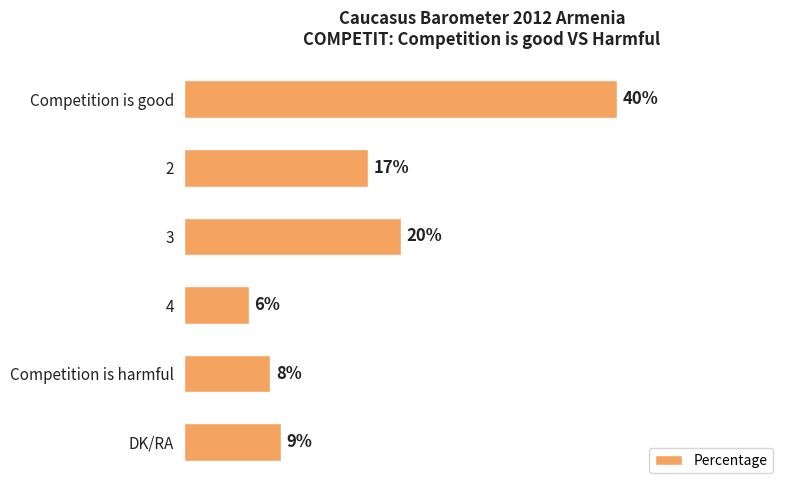

Does the chart contain stacked bars?

No